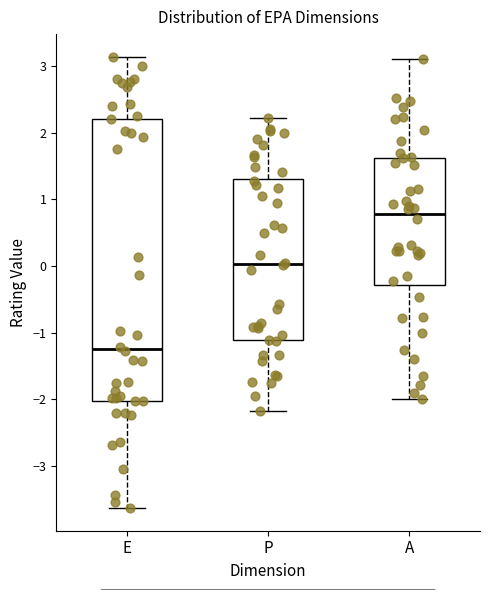

Reading left to right, transcribe this box plot: for each box, give where its median line is, the range the box spans, and where its two whiskers end, as read against the y-axis. The values are not printed on the chart, so give them approximately, as read against the axis.

E: median -1.2, box -2.0 to 2.2, whiskers -3.6 to 3.1
P: median 0.0, box -1.1 to 1.3, whiskers -2.2 to 2.2
A: median 0.8, box -0.3 to 1.6, whiskers -2.0 to 3.1